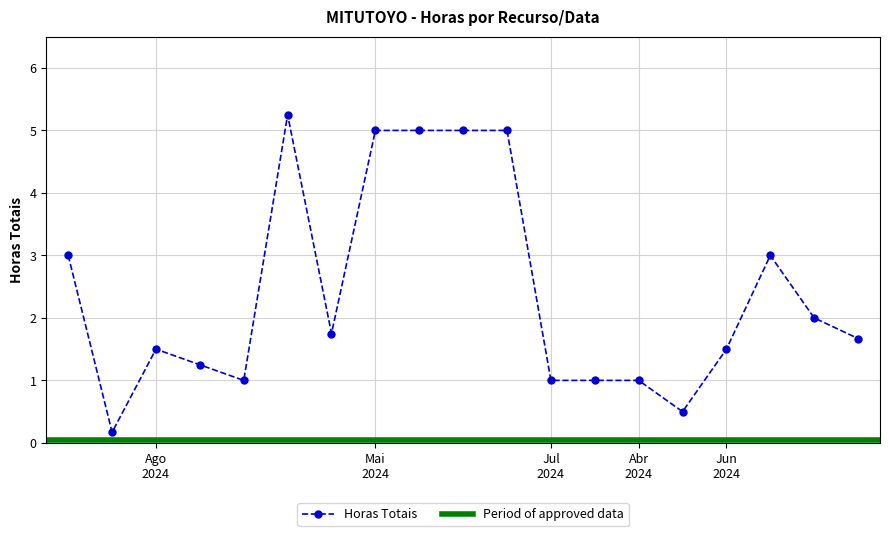

What is the greatest value displayed?

5.2